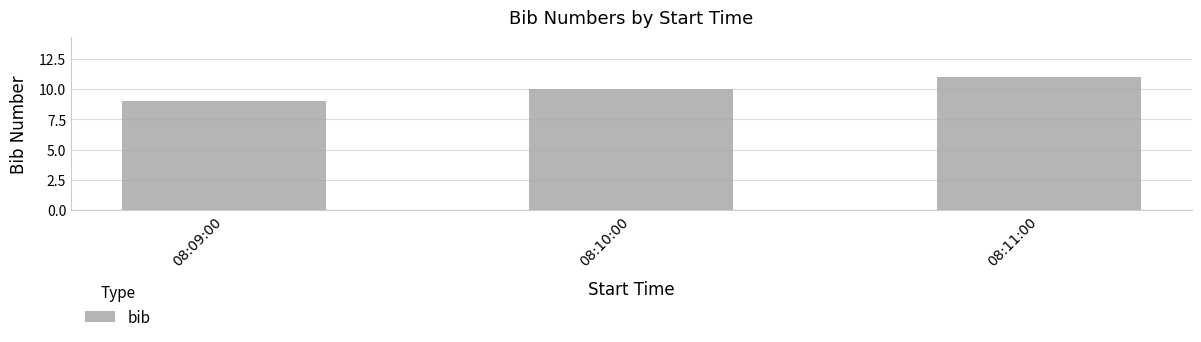

How many series are shown in this chart?

1